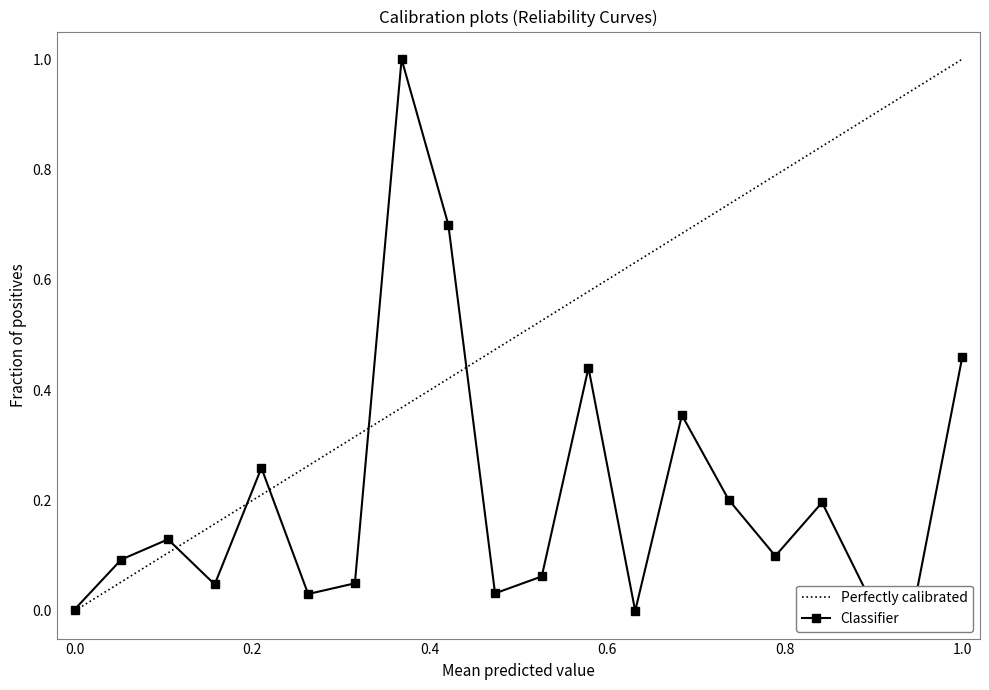

In Classifier, how many points are lower than both neighbors (excluding endpoints)?

6